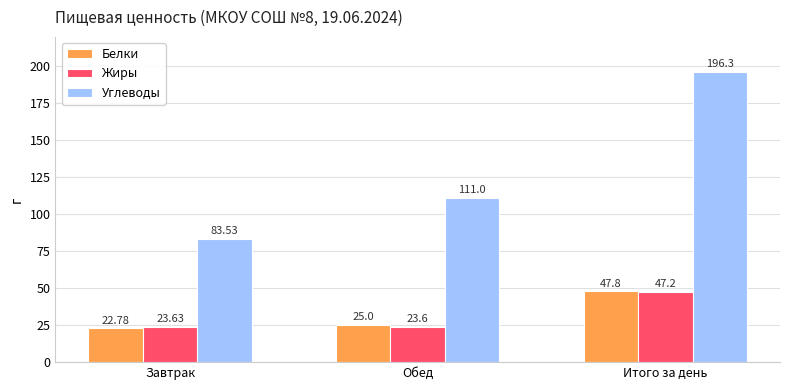

What is the difference between the maximum and minimum values in the Белки series?

25.0